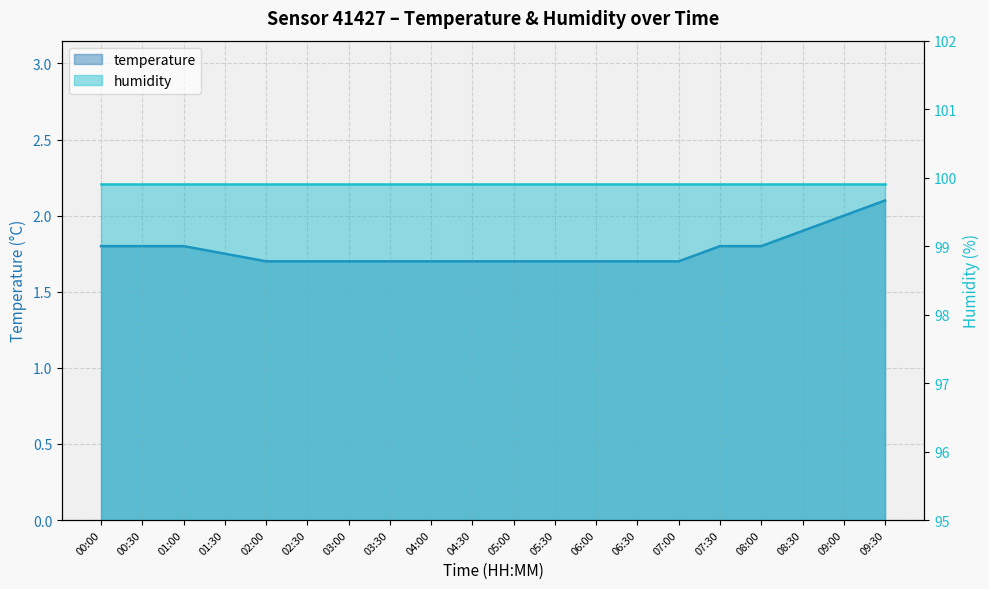

What is the smallest value displayed?

1.7